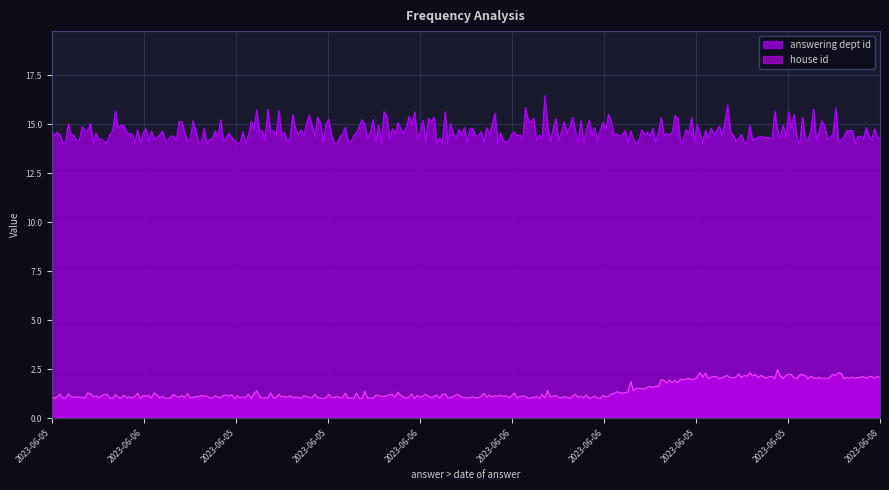

The value of answering dept id at 2023-06-06 is 4. True or false?

False